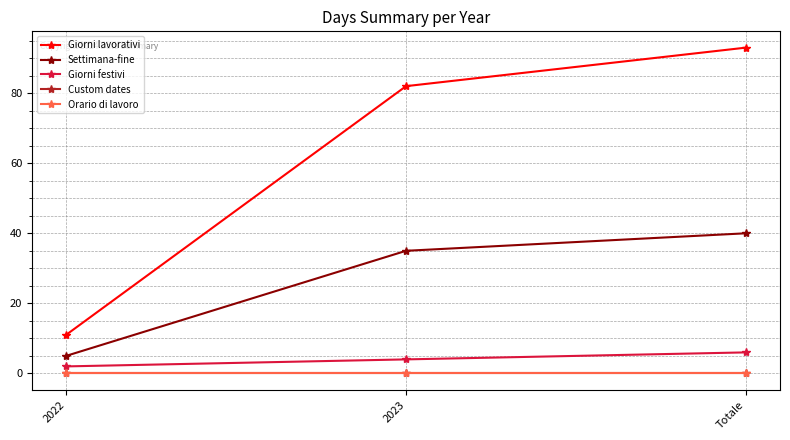

What is the value of the Giorni lavorativi point at the 1st from the left?

11